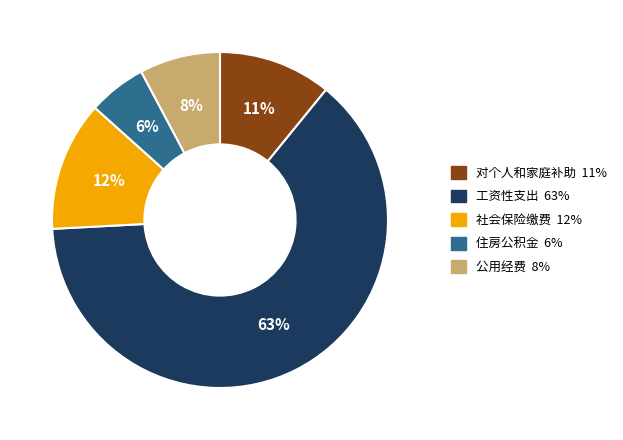

Rank the categories by value from highest to lowest.

工资性支出, 社会保险缴费, 对个人和家庭补助, 公用经费, 住房公积金